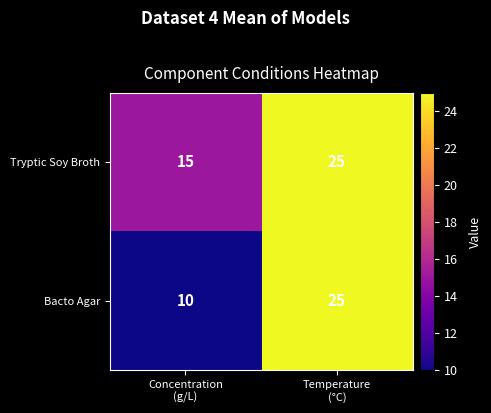

Which series has the largest range (max minus min)?

Bacto Agar